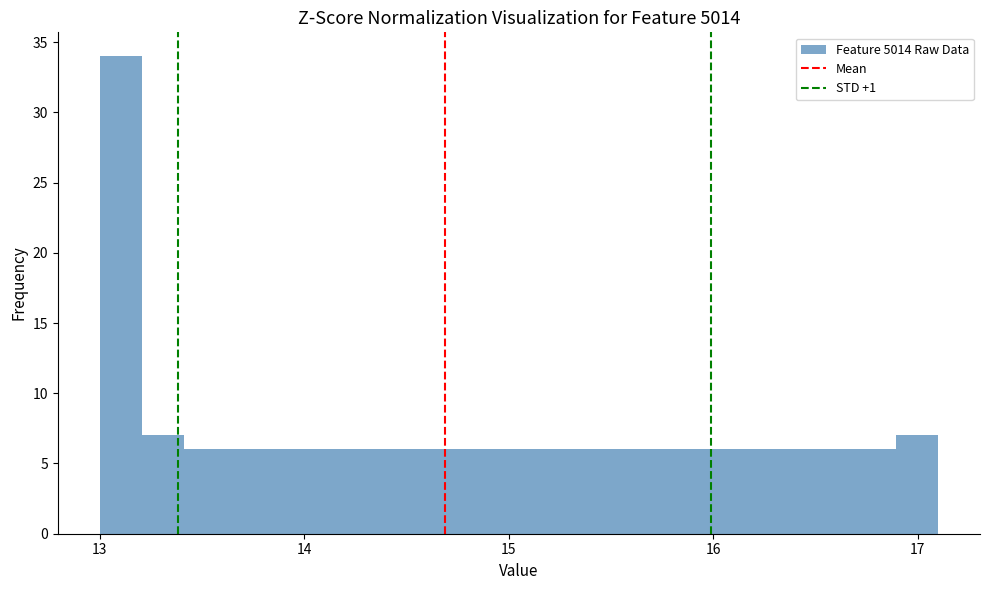

Read against the x-axis, roughly where is the centre of the tallest bar?

13.1